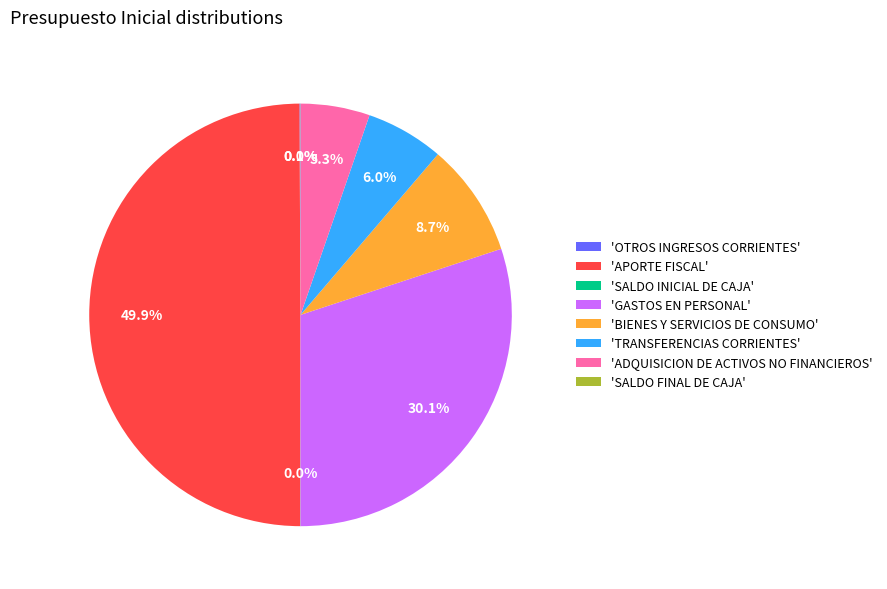

Does 'ADQUISICION DE ACTIVOS NO FINANCIEROS' account for over 50% of the chart?

No